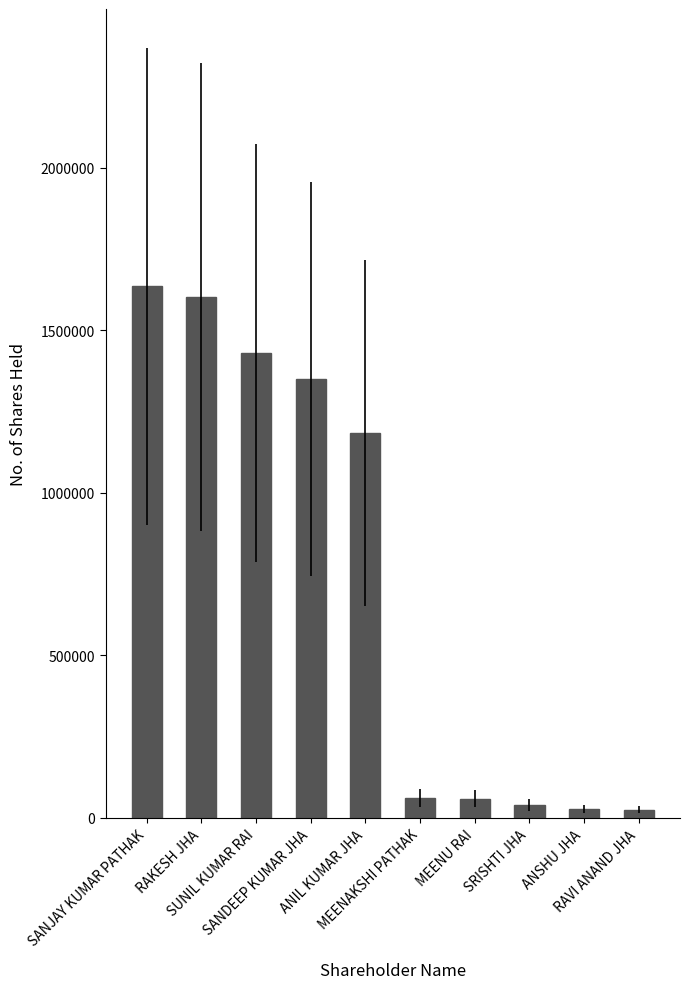

What is the sum of all values?

7406400